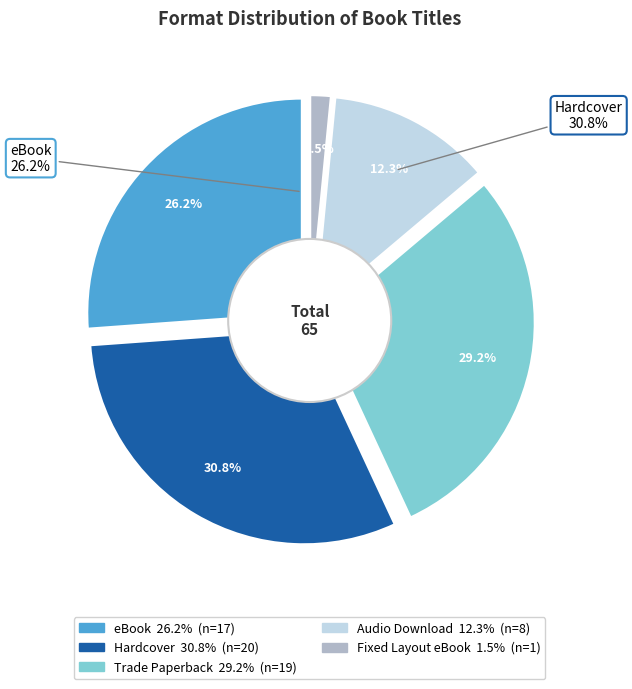

The Audio Download slice represents 12% of the pie. True or false?

True